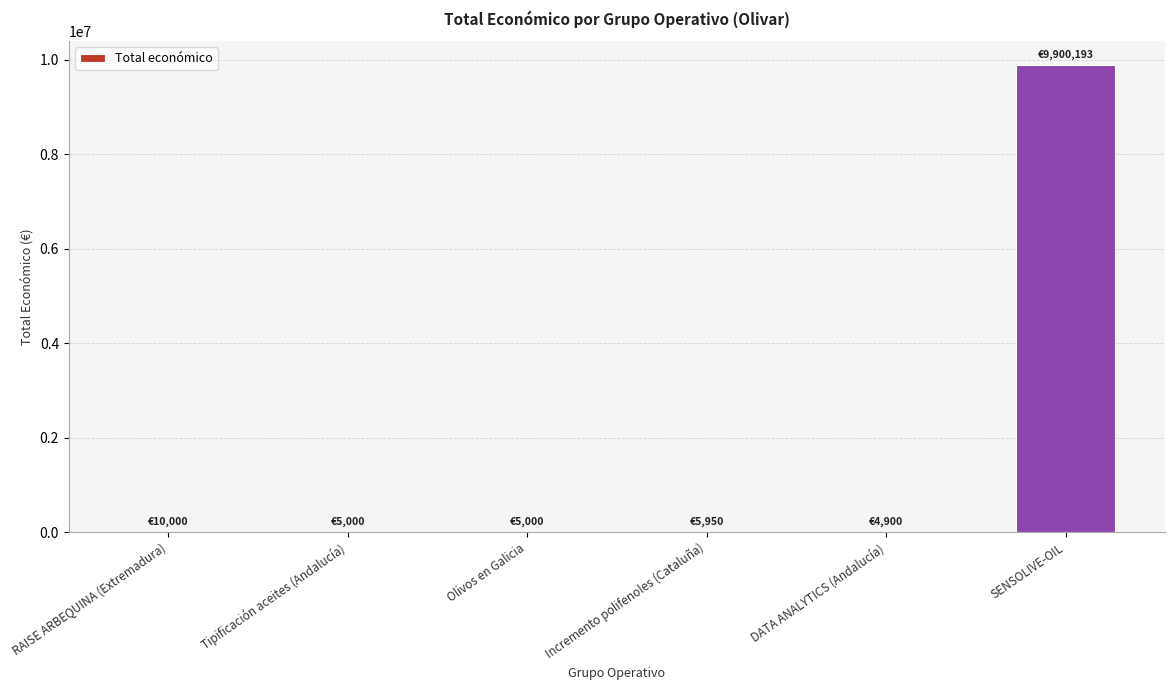

Read the value at SENSOLIVE-OIL.

9900193